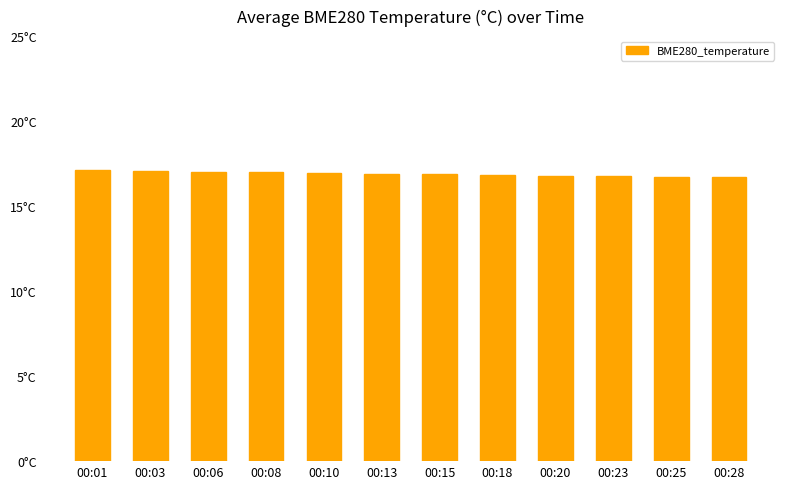

How many data points does each series have?

12